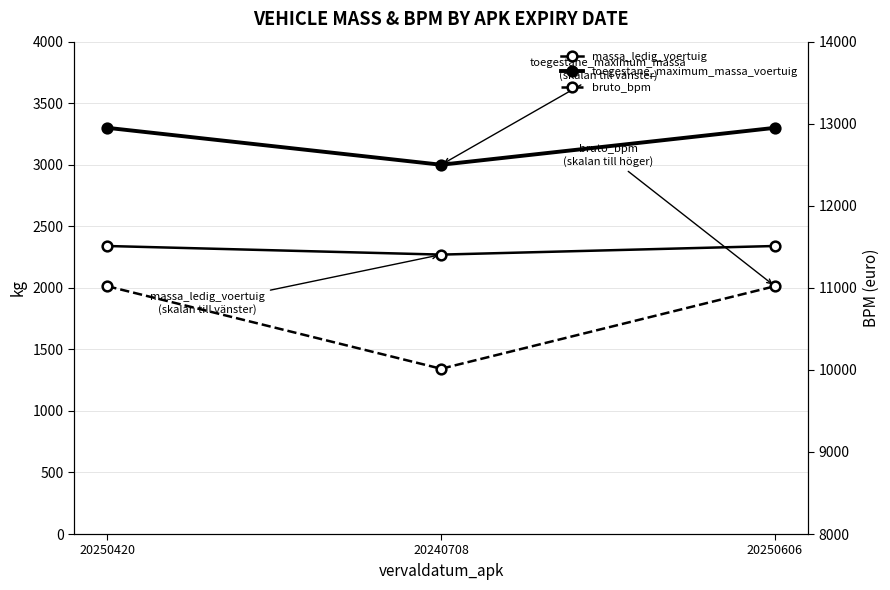

What are all the series names shown in the legend?

massa_ledig_voertuig, toegestane_maximum_massa_voertuig, bruto_bpm